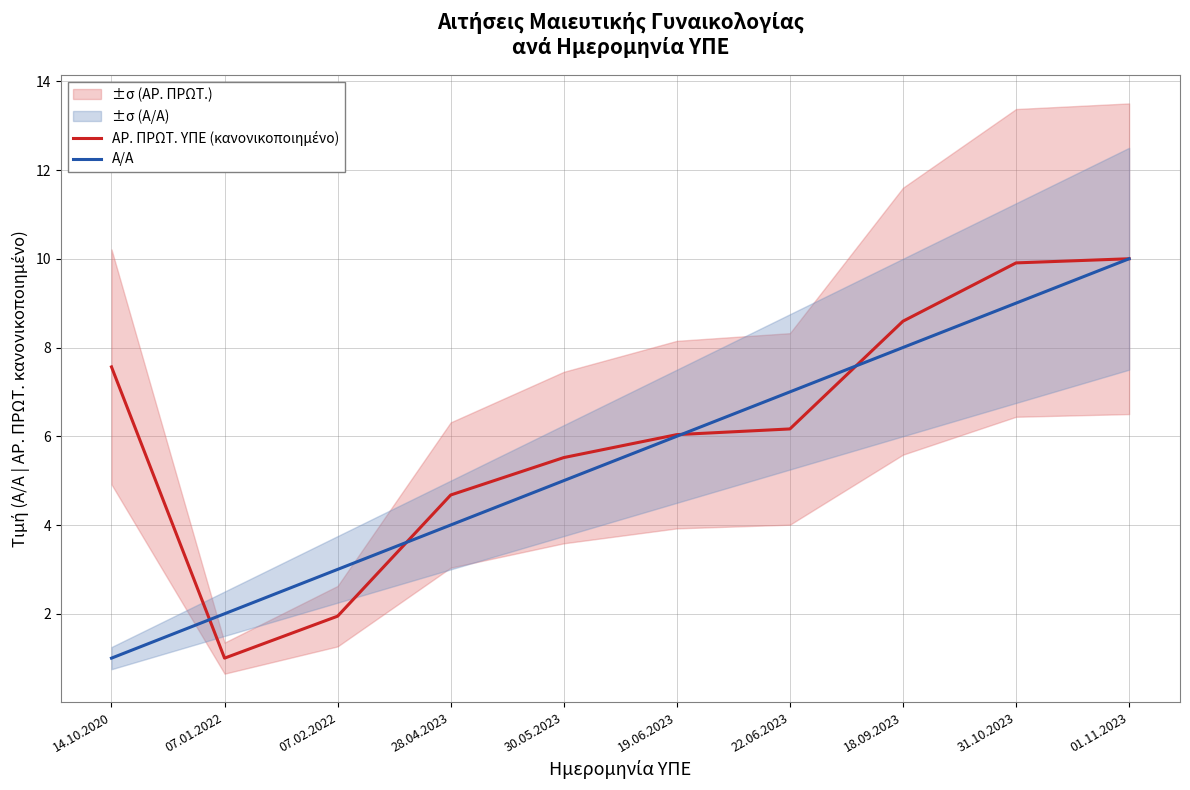

At which category does ΑΡ. ΠΡΩΤ. ΥΠΕ (κανονικοποιημένο) reach its first local valley?

07.01.2022